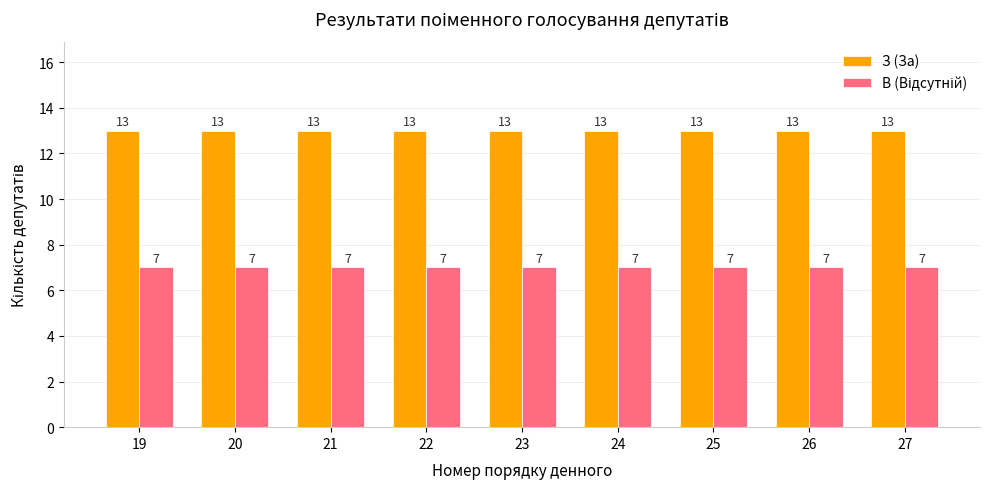

The З (За) series shows 13 at 24. True or false?

True